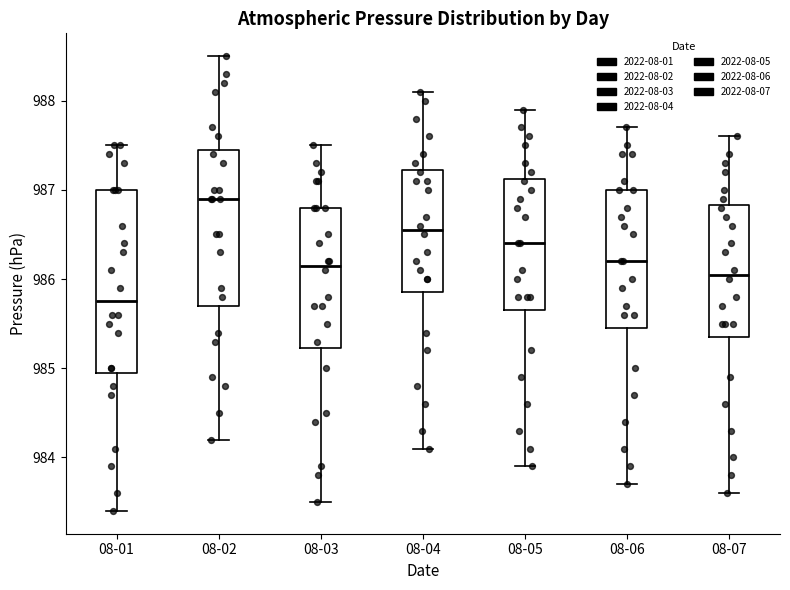

Which box has the lowest median line?

08-01